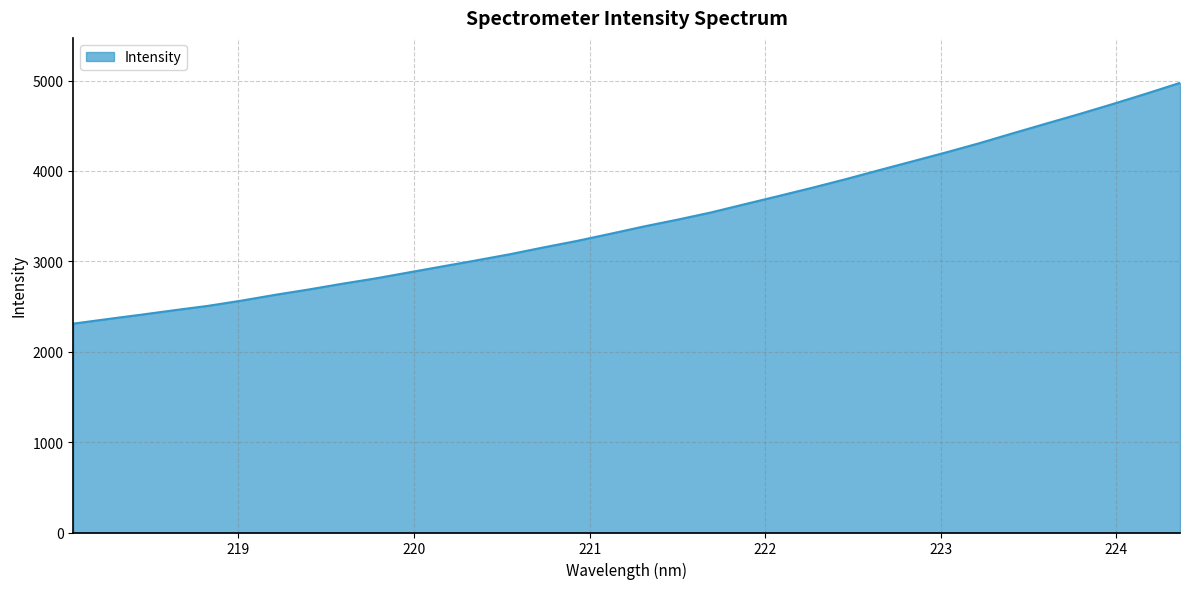

What is the greatest value displayed?

4974.5